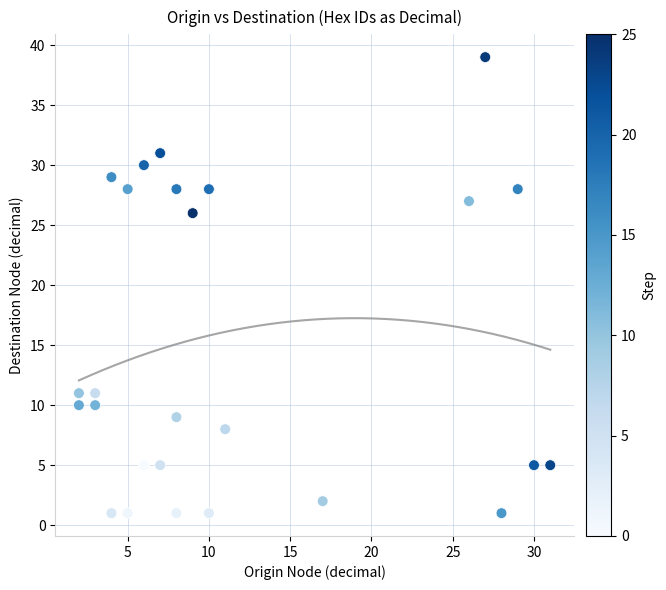

What Y value in the scatter plot is closest to 20?

26